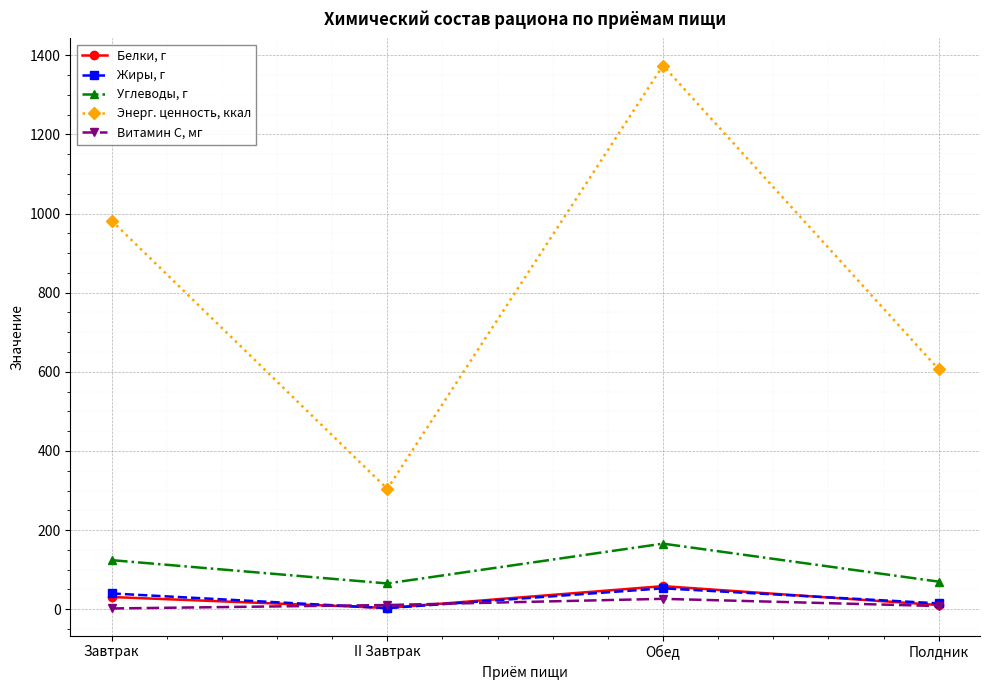

What position from the left is II Завтрак?

2